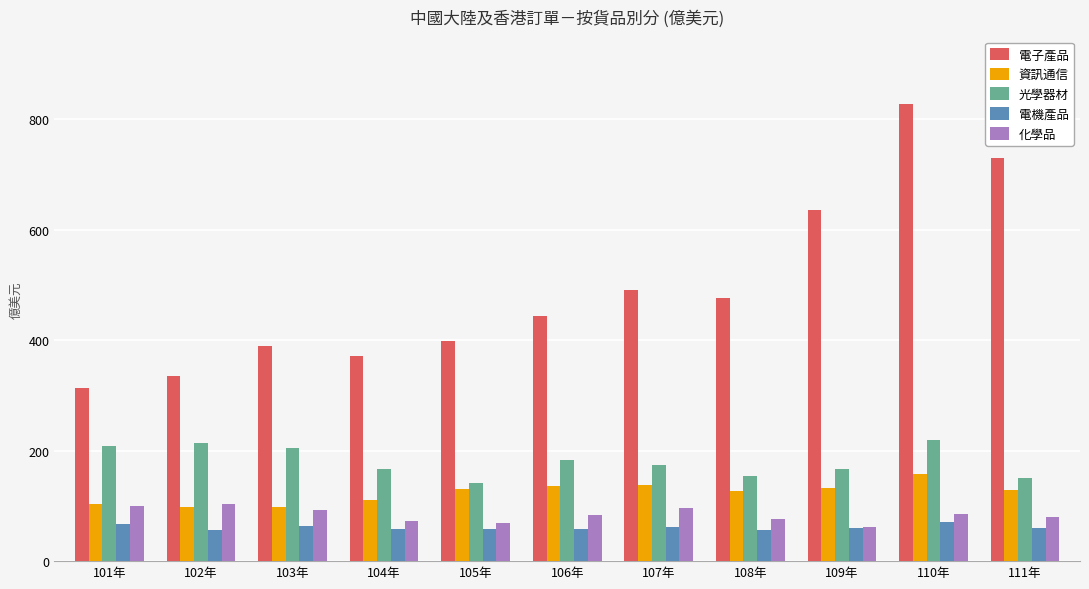

Is it true that 資訊通信 equals 56.1 at 107年?

False